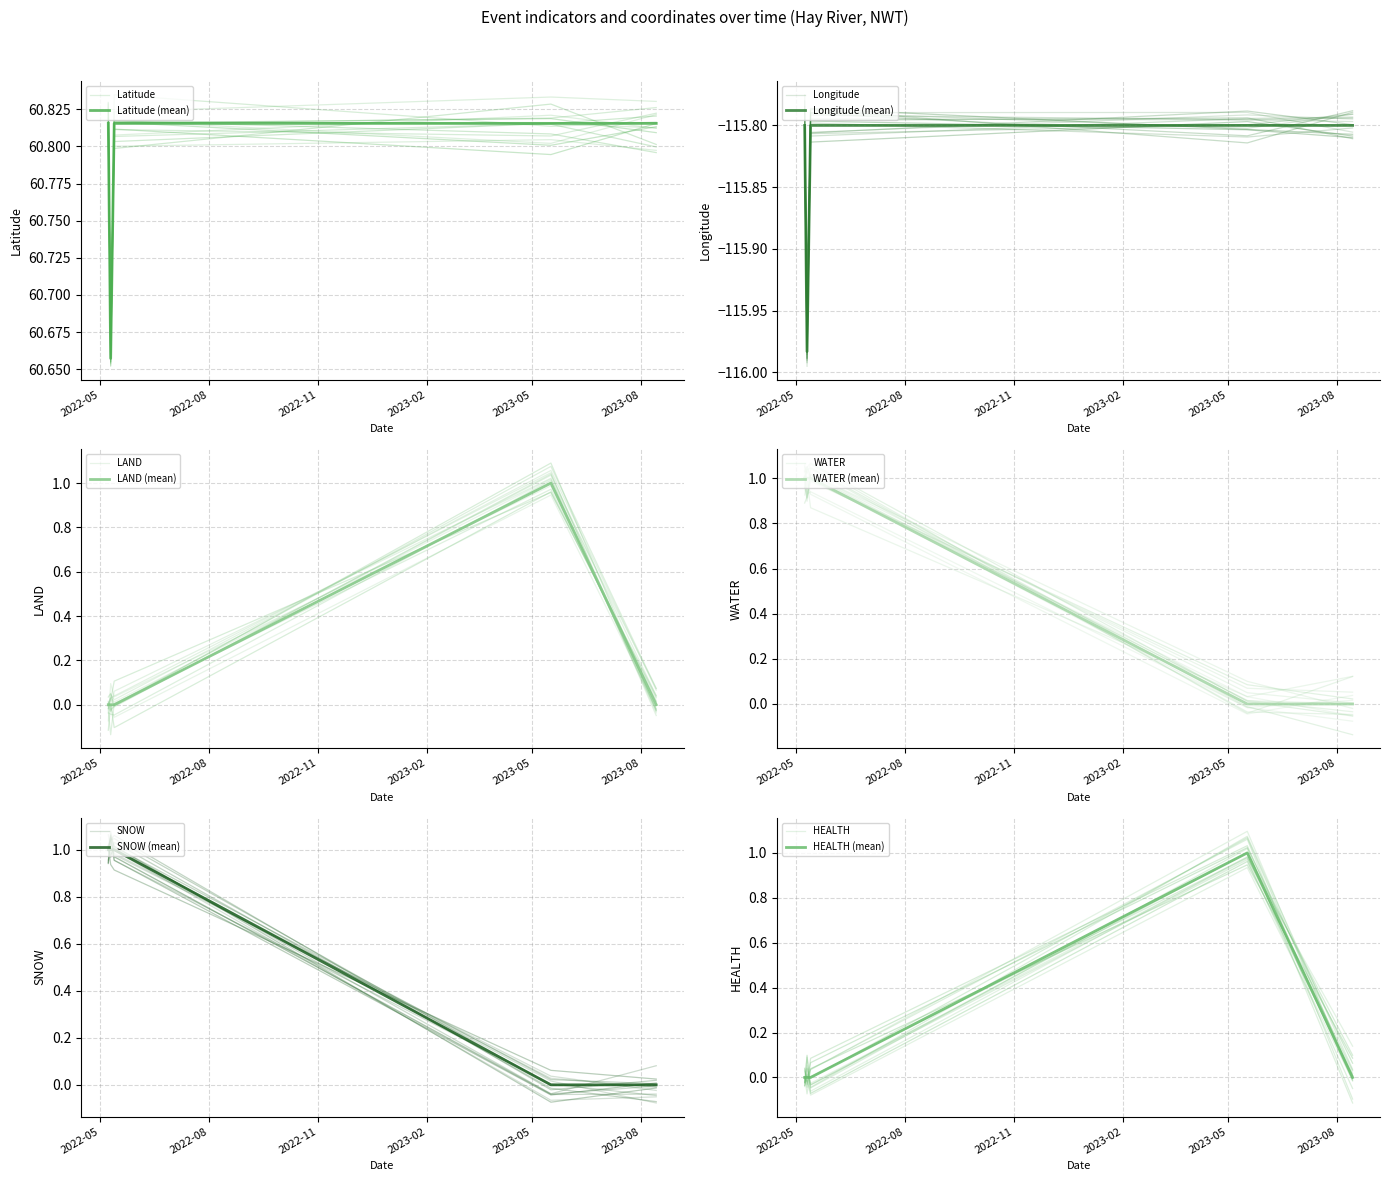

Which has a higher value, 2022-11 or 2023-02?

2022-11